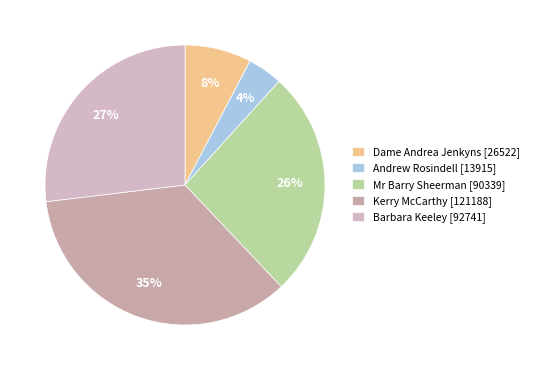

The Barbara Keeley [92741] slice represents 27% of the pie. True or false?

True